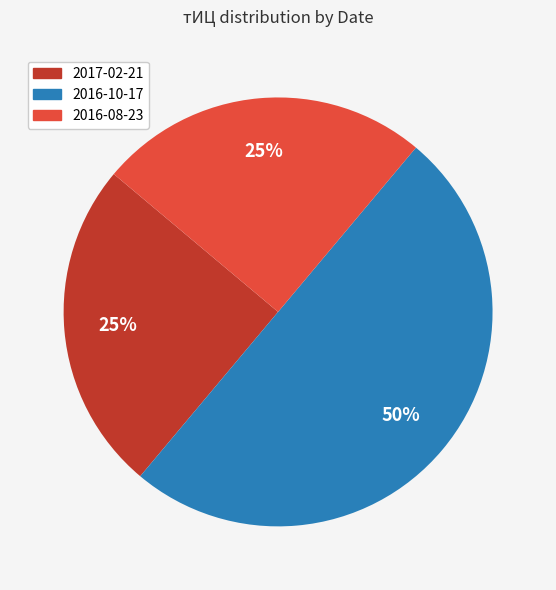

To the nearest percent, what is the combined percentage of 2016-08-23 and 2017-02-21?

50%